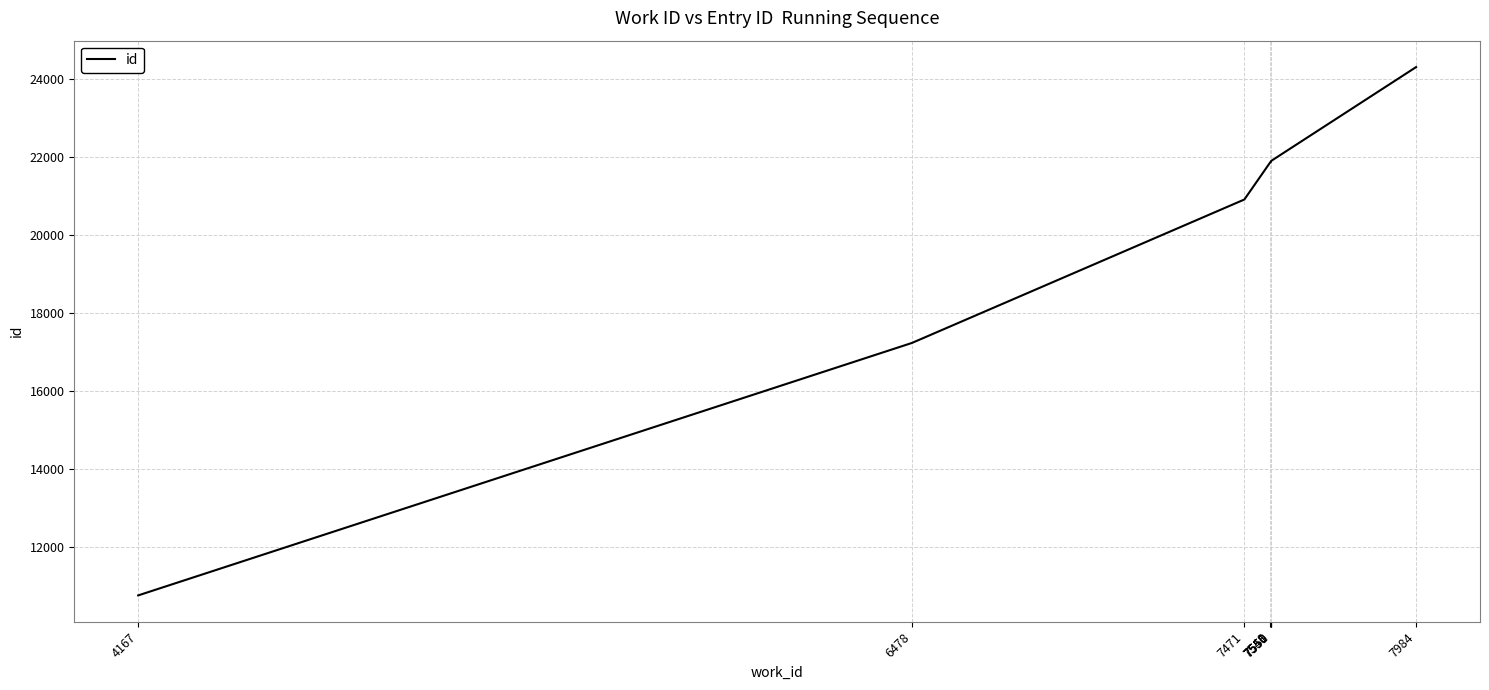

Is it true that the value at 7550 is 4980?

False